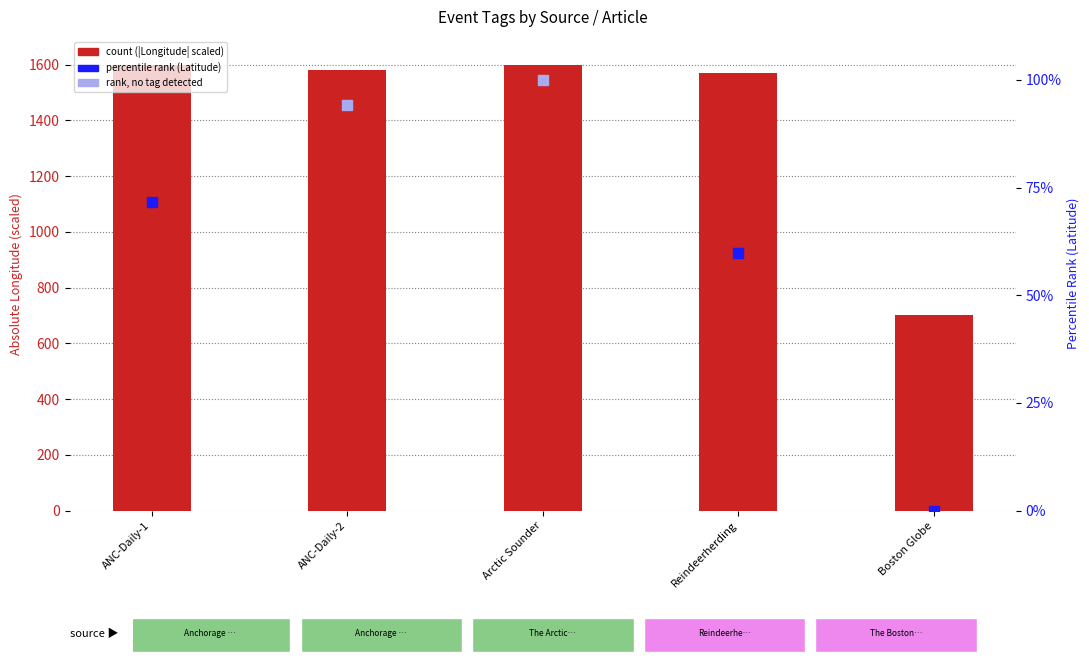

Approximately how many times larger is the value at Arctic Sounder compared to ANC-Daily-2?

1.0